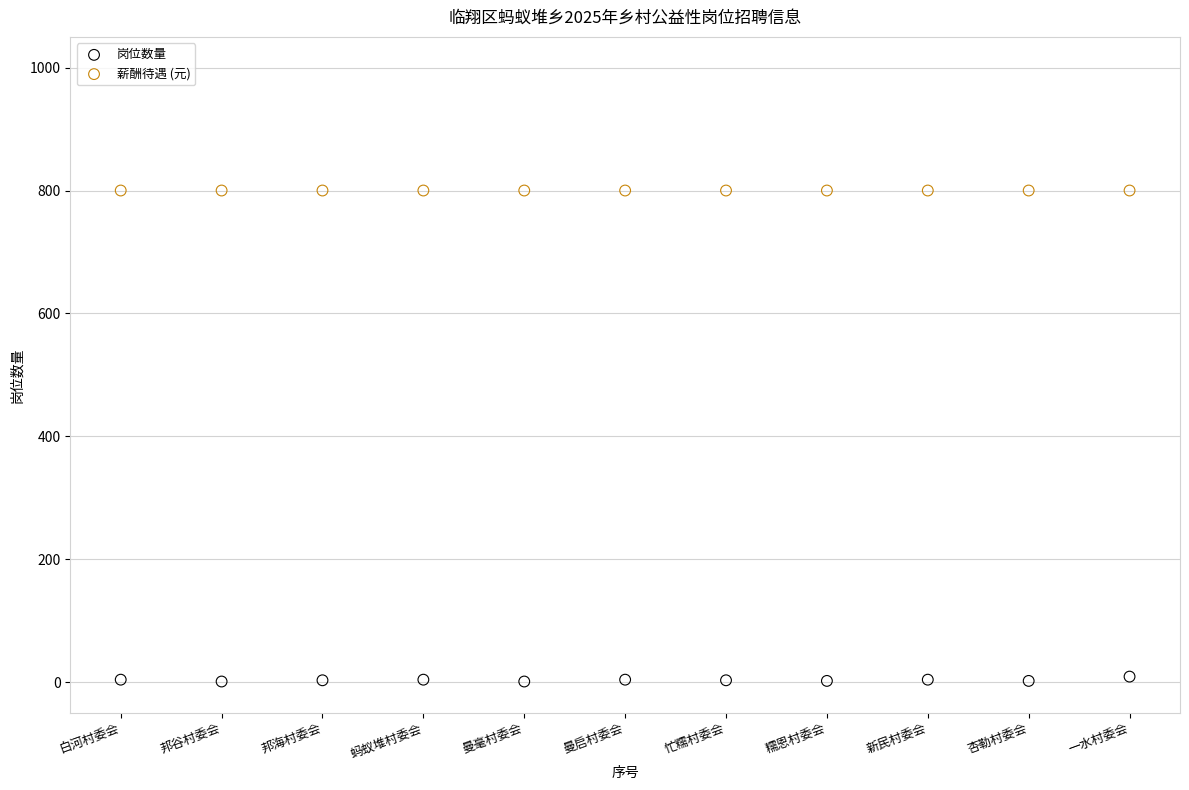

What are all the series names shown in the legend?

岗位数量, 薪酬待遇 (元)